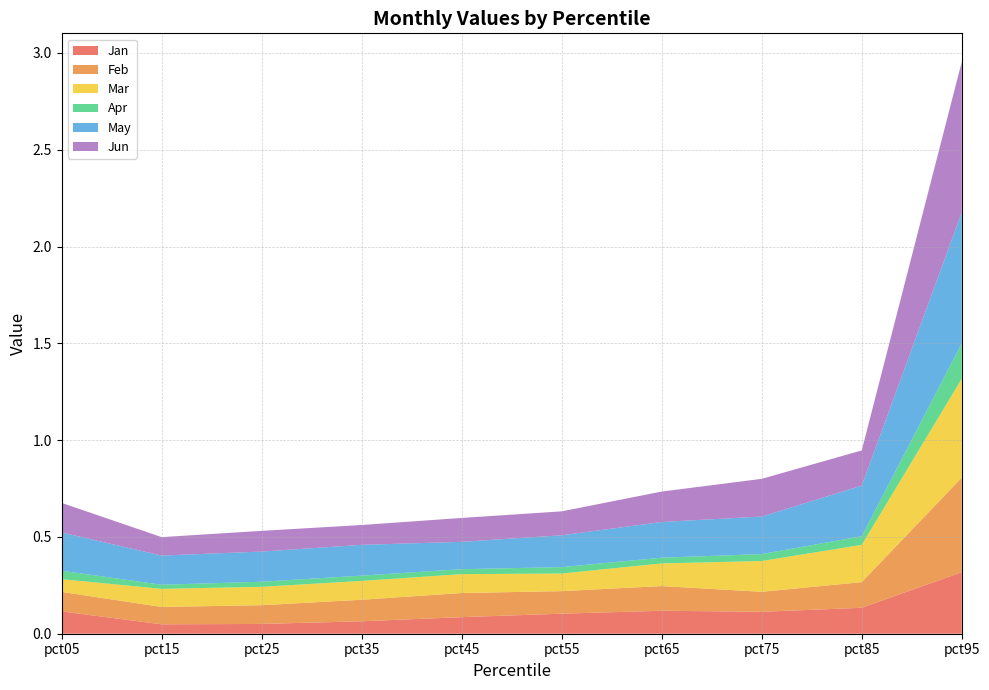

Reading left to right, what are all the values shown in this chart?

Jan: pct05=0.1	pct15=0.0	pct25=0.1	pct35=0.1	pct45=0.1	pct55=0.1	pct65=0.1	pct75=0.1	pct85=0.1	pct95=0.3
Feb: pct05=0.1	pct15=0.1	pct25=0.1	pct35=0.1	pct45=0.1	pct55=0.1	pct65=0.1	pct75=0.1	pct85=0.1	pct95=0.5
Mar: pct05=0.1	pct15=0.1	pct25=0.1	pct35=0.1	pct45=0.1	pct55=0.1	pct65=0.1	pct75=0.2	pct85=0.2	pct95=0.5
Apr: pct05=0.0	pct15=0.0	pct25=0.0	pct35=0.0	pct45=0.0	pct55=0.0	pct65=0.0	pct75=0.0	pct85=0.0	pct95=0.2
May: pct05=0.2	pct15=0.2	pct25=0.2	pct35=0.2	pct45=0.1	pct55=0.2	pct65=0.2	pct75=0.2	pct85=0.3	pct95=0.7
Jun: pct05=0.2	pct15=0.1	pct25=0.1	pct35=0.1	pct45=0.1	pct55=0.1	pct65=0.2	pct75=0.2	pct85=0.2	pct95=0.8